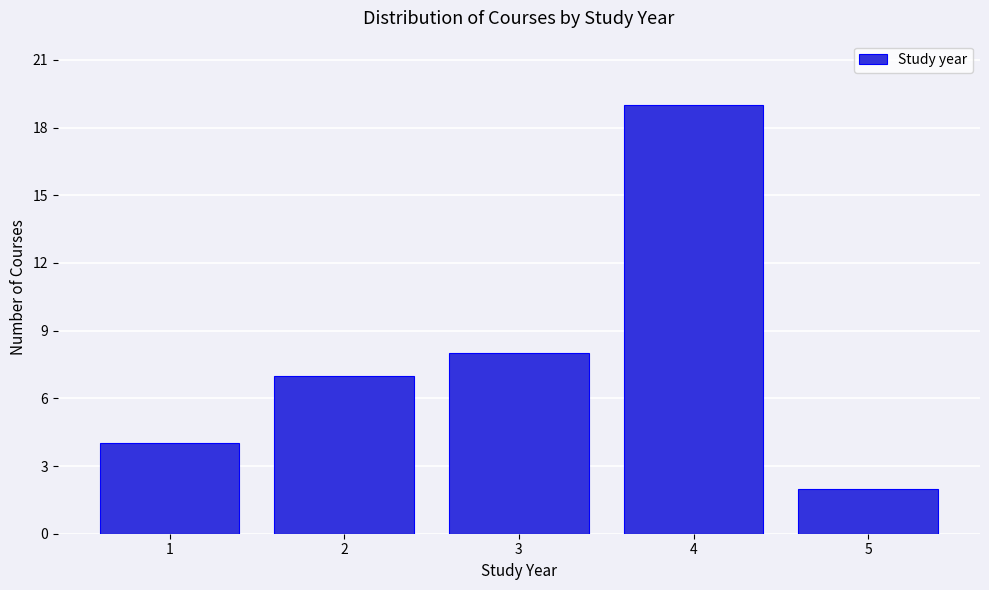

Reading left to right, extract all data points from this chart.

4	7	8	19	2